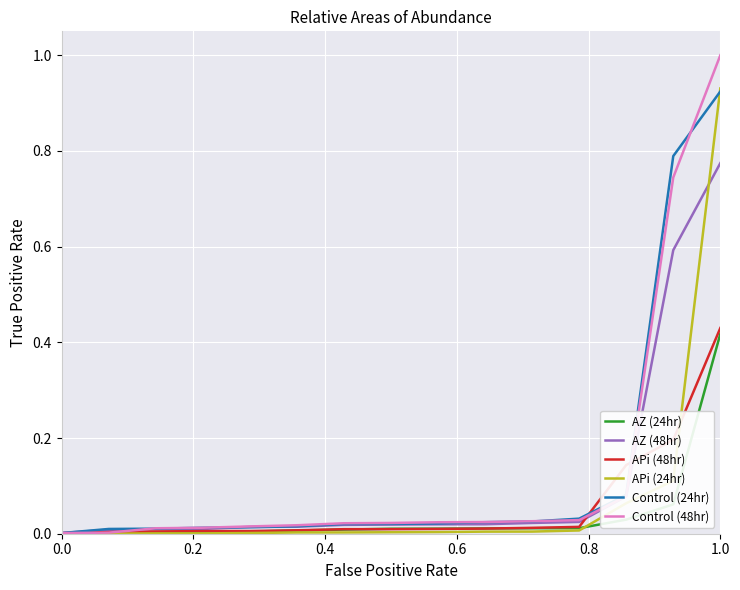

Which series has the widest spread of values?

Control (48hr)